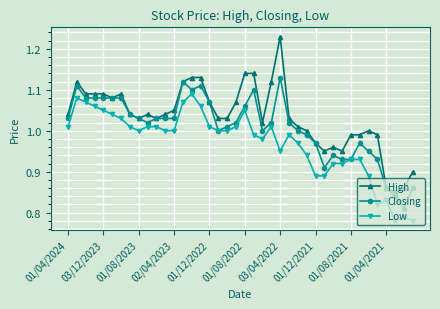

At how many categories does at least one series exceed 0?

40